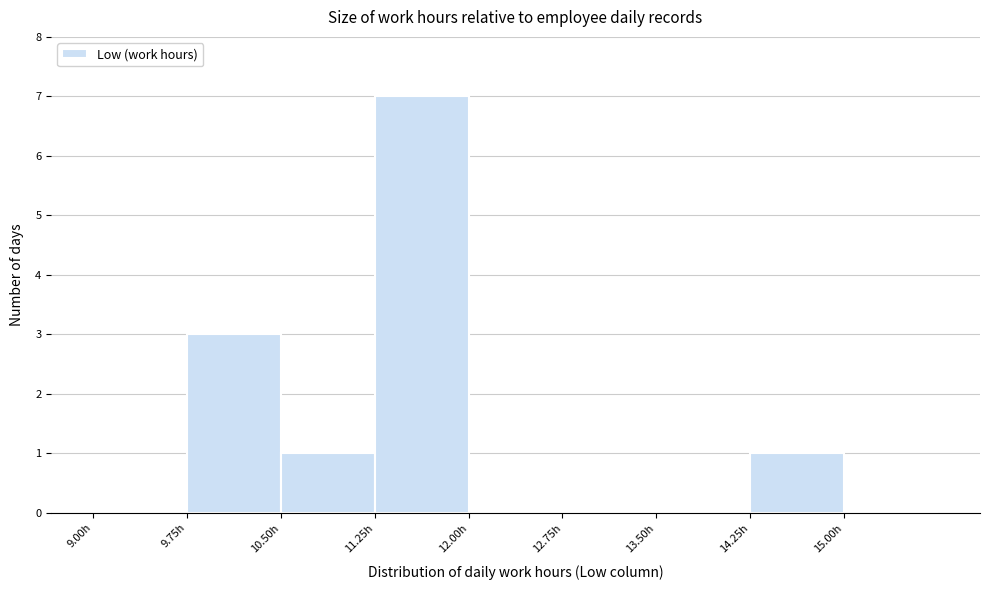

Reading left to right, transcribe this chart: for each bar, give the range it covers on the x-axis and its height. Neither the bar edges nor the heights are printed on the chart, so give them approximately, as read against the axes.

9.00 to 9.75: 0
9.75 to 10.50: 3
10.50 to 11.25: 1
11.25 to 12.00: 7
12.00 to 12.75: 0
12.75 to 13.50: 0
13.50 to 14.25: 0
14.25 to 15.00: 1
15.00 to 15.75: 0